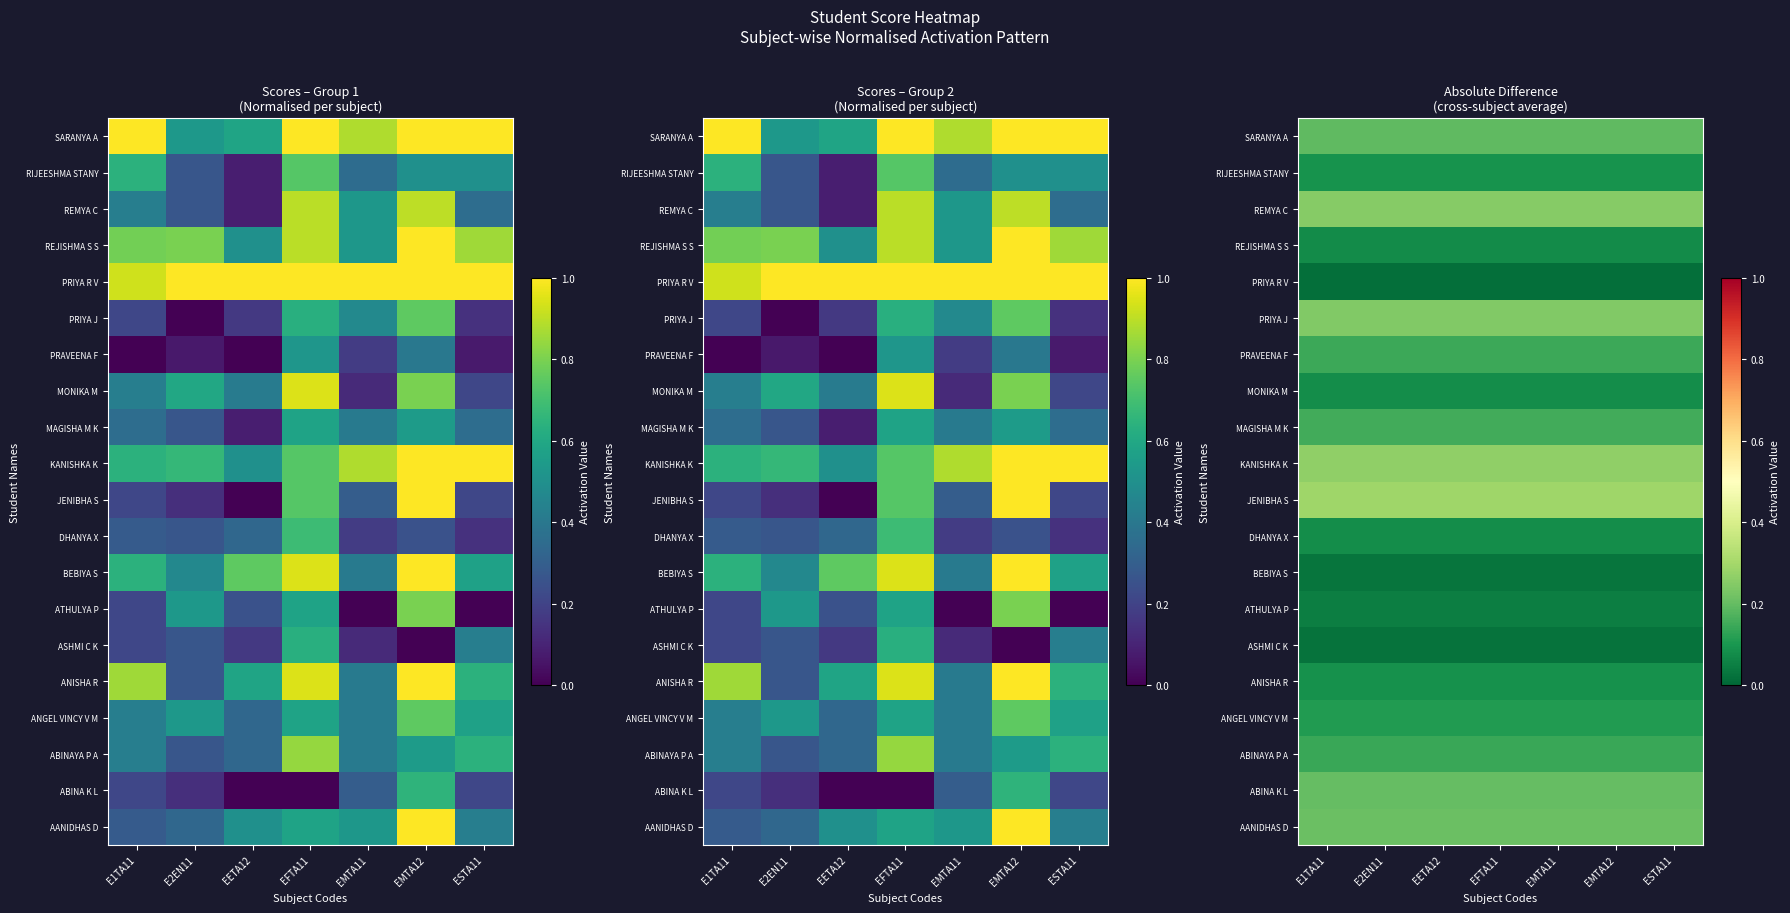

True or false: PRIYA R V has a value of 0.0 at EFTA11.

False